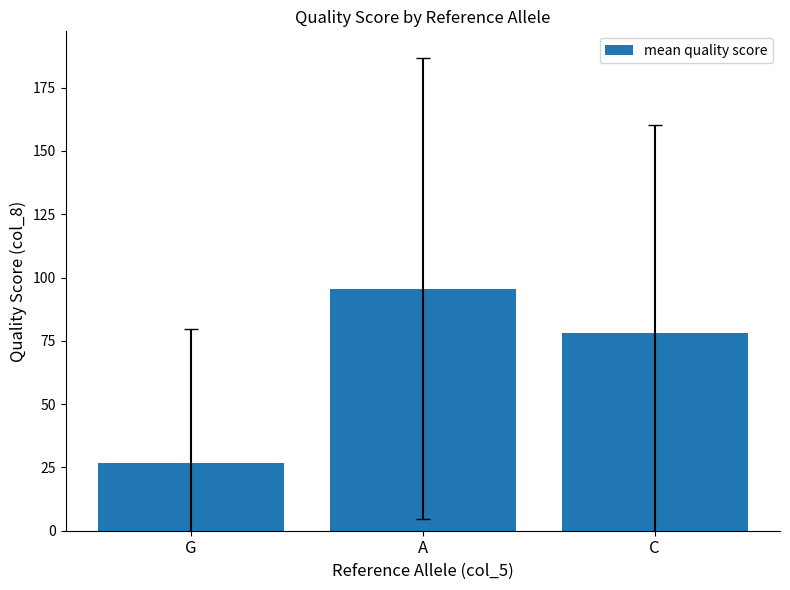

Which category has the lowest value across all series?

G